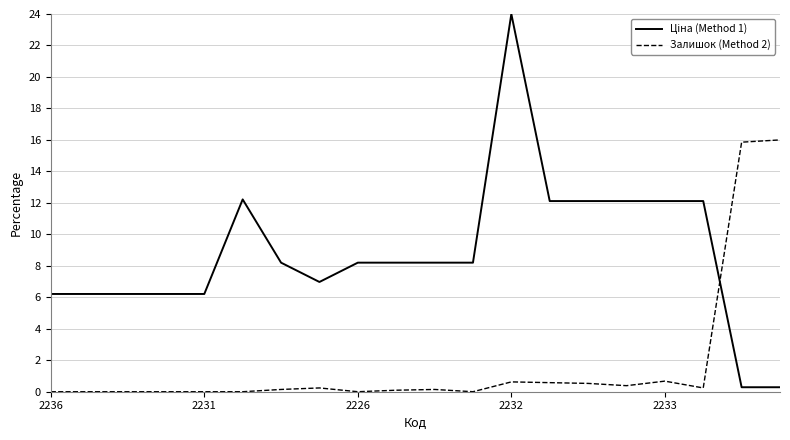

What is the greatest value displayed?

24.0